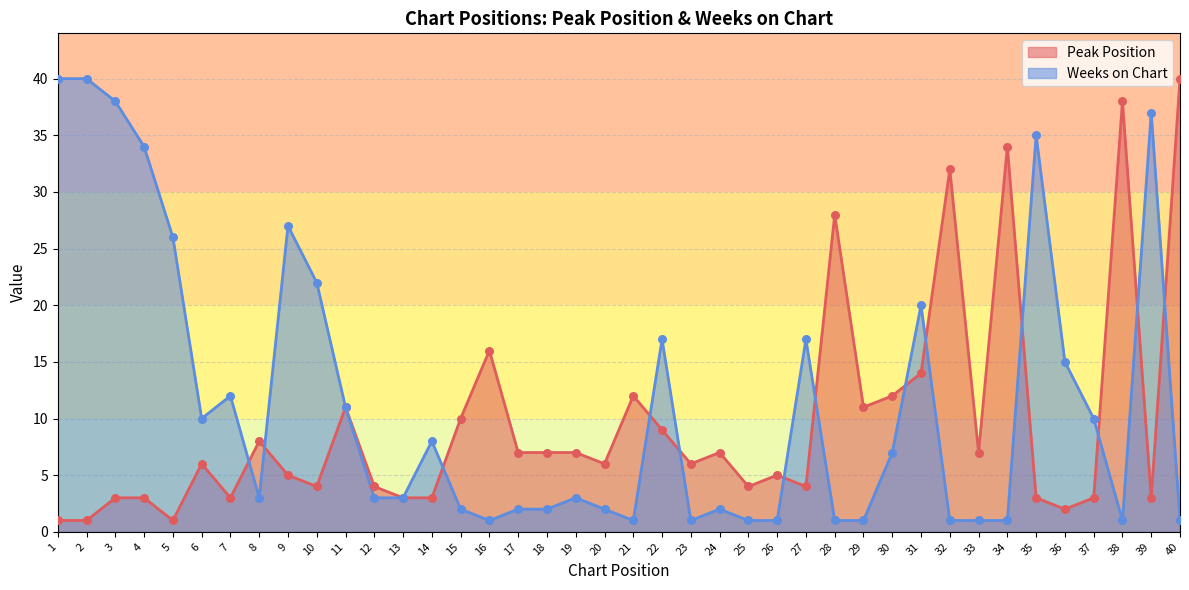

Which series contains the lowest Y value?

Peak Position